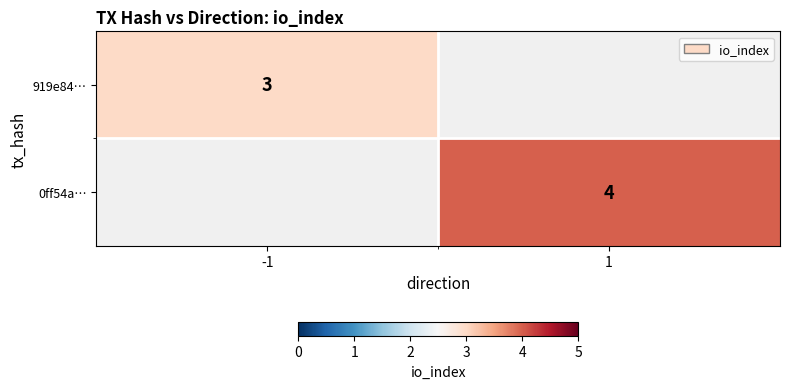

At how many categories does at least one series exceed 3?

1